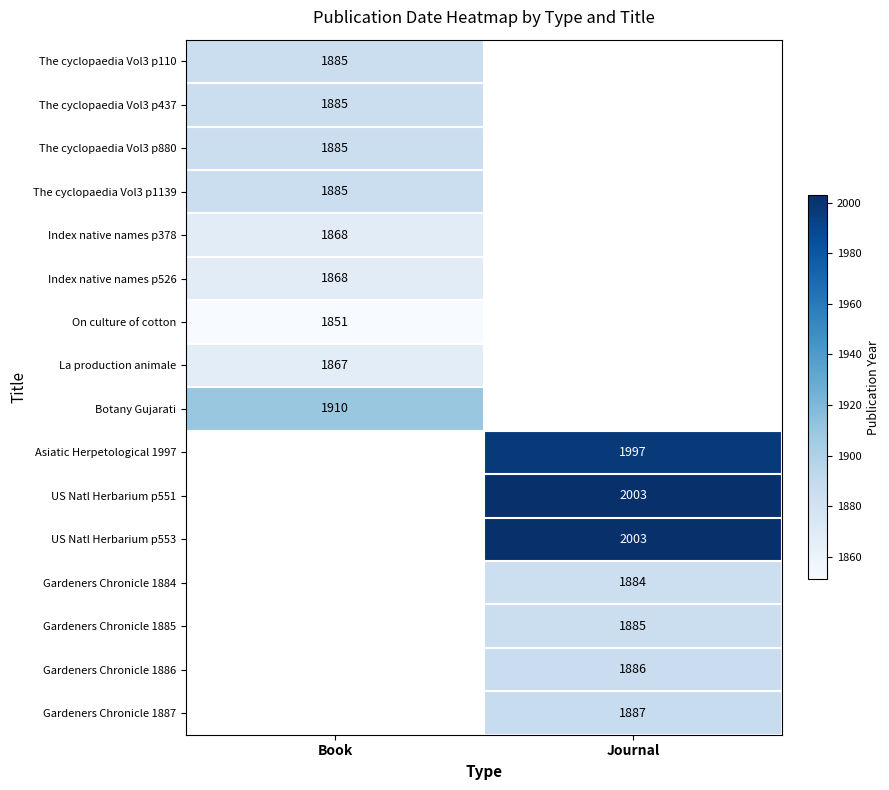

Count the number of categories in the chart.

2